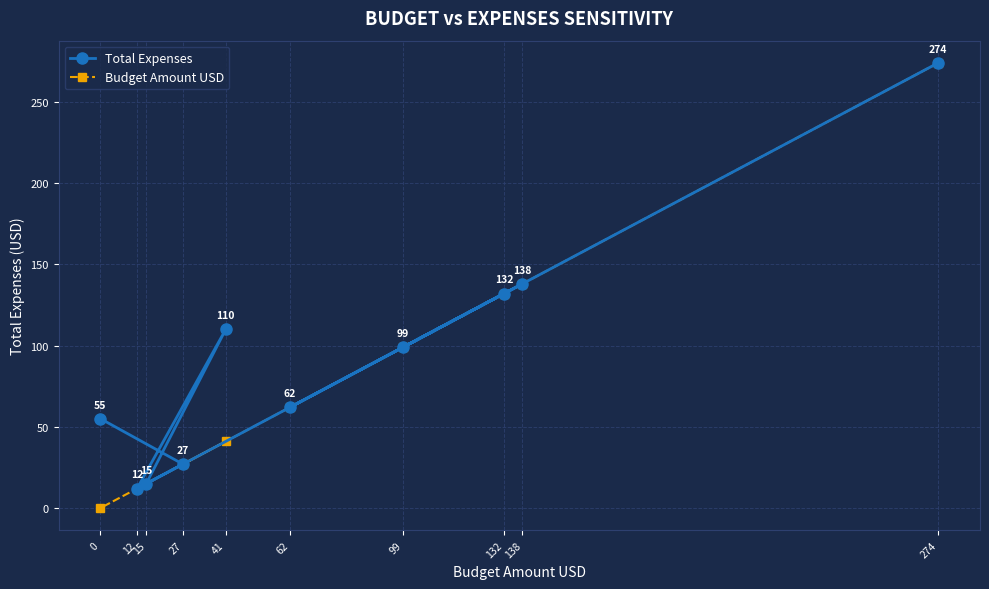

Which series has the largest total across all categories?

Total Expenses